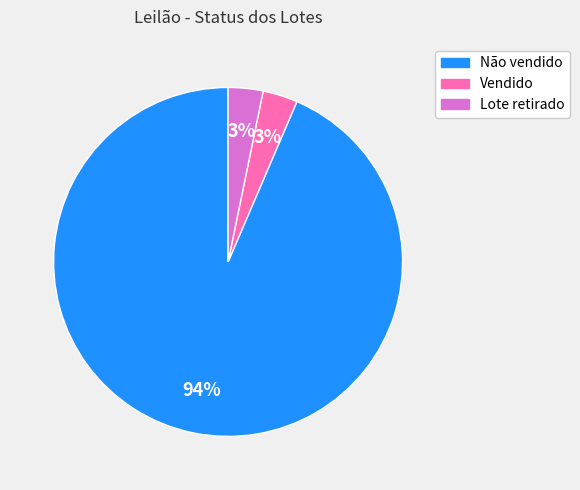

Count the number of slices in the pie.

3